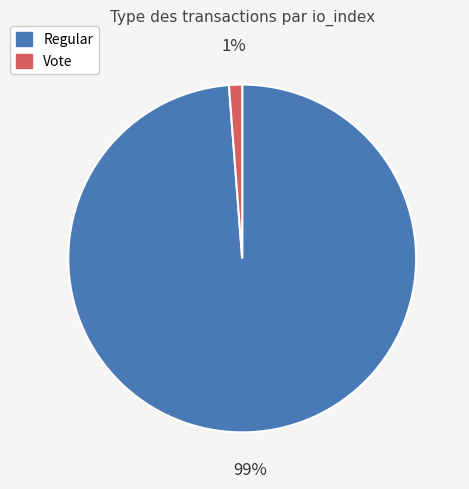

Which has a higher value, Vote or Regular?

Regular